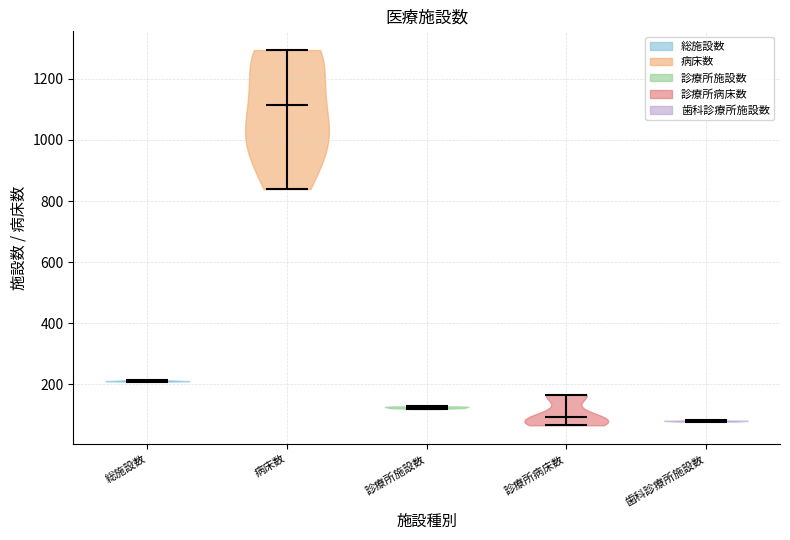

Where does the median line of the violin for 診療所施設数 sit on the y-axis? The values are not printed on the chart, so give them approximately, as read against the axis.

120